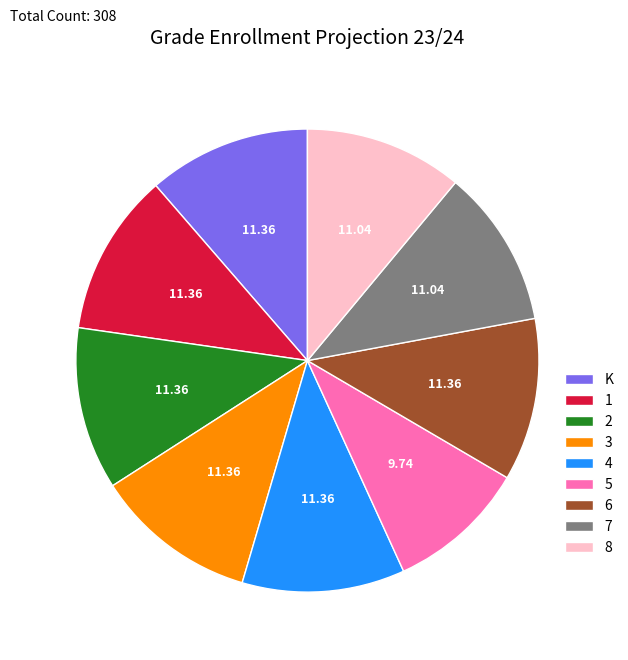

Does any single category account for the majority?

No